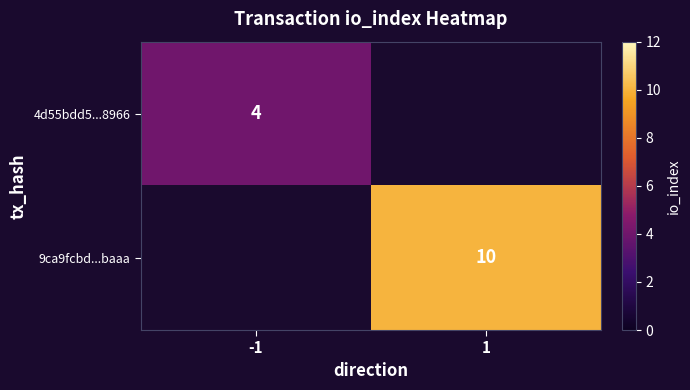

What is the minimum value shown in the chart?

4.0